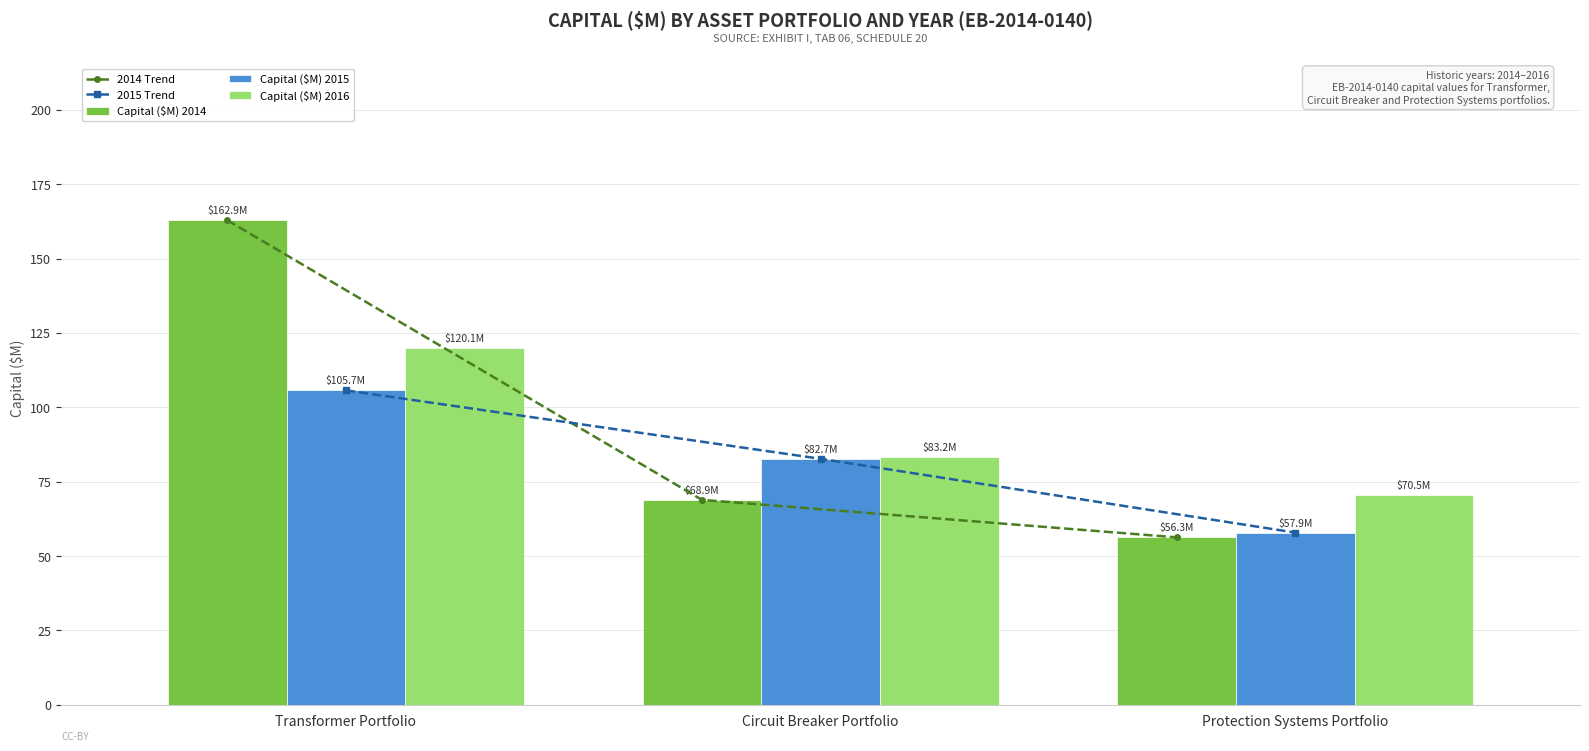

What is the average value of the Capital ($M) 2016 series?

91.3